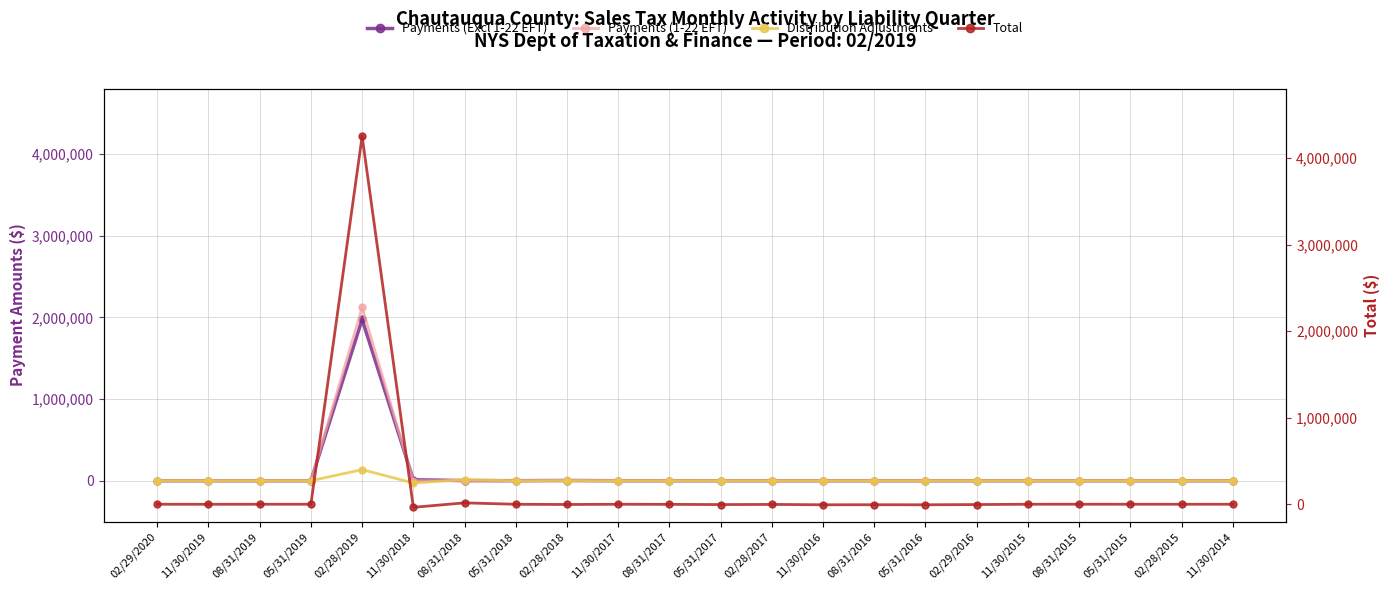

Reading left to right, list all the values displayed in this chart.

Payments (Excl 1-22 EFT): 0.0	0.0	0.0	0.0	1974298.1	12306.3	1690.1	599.9	2792.0	98.8	95.5	195.4	214.2	180.1	133.1	78.4	109.1	90.0	91.1	1.5	3.3	0.7
Payments (1-22 EFT): 0.0	0.0	0.0	28.5	2121239.5	0.0	0.0	0.0	4032.1	0.0	0.0	0.0	0.0	0.0	0.0	0.0	0.0	0.0	0.0	0.0	0.0	0.0
Distribution Adjustments: 0.0	0.0	0.0	0.0	136014.1	-27618.2	14503.6	-541.7	-827.2	-237.7	-61.5	203.0	17.1	4.5	12.6	20.2	-47.6	-73.6	53.9	15.8	-29.6	-27.6
Total: 0.1	-422.5	0.0	29.8	4250349.7	-35231.6	16178.5	-152.1	-2734.1	-131.6	-1164.6	-3671.4	-1864.1	-6029.6	-5511.6	-6083.4	-3437.2	30.6	172.3	33.4	-2.4	-4.6